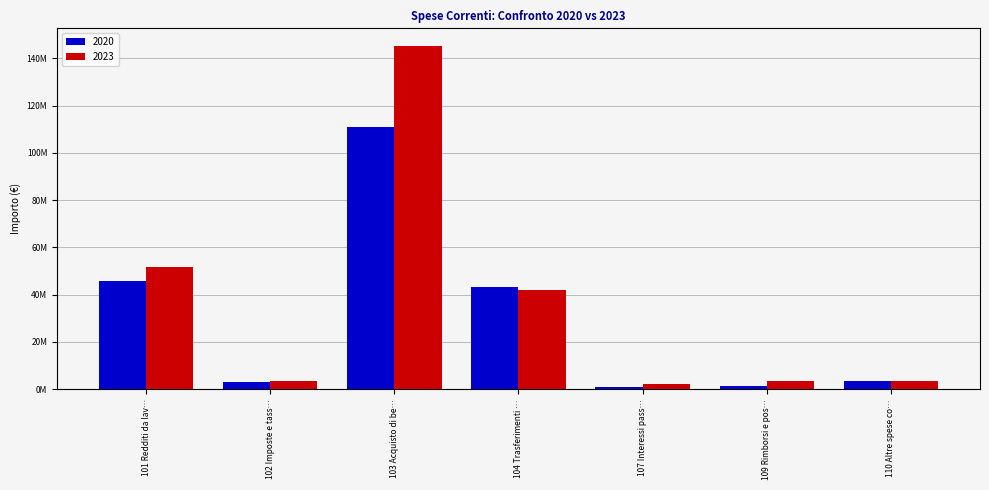

What are all the series names shown in the legend?

2020, 2023